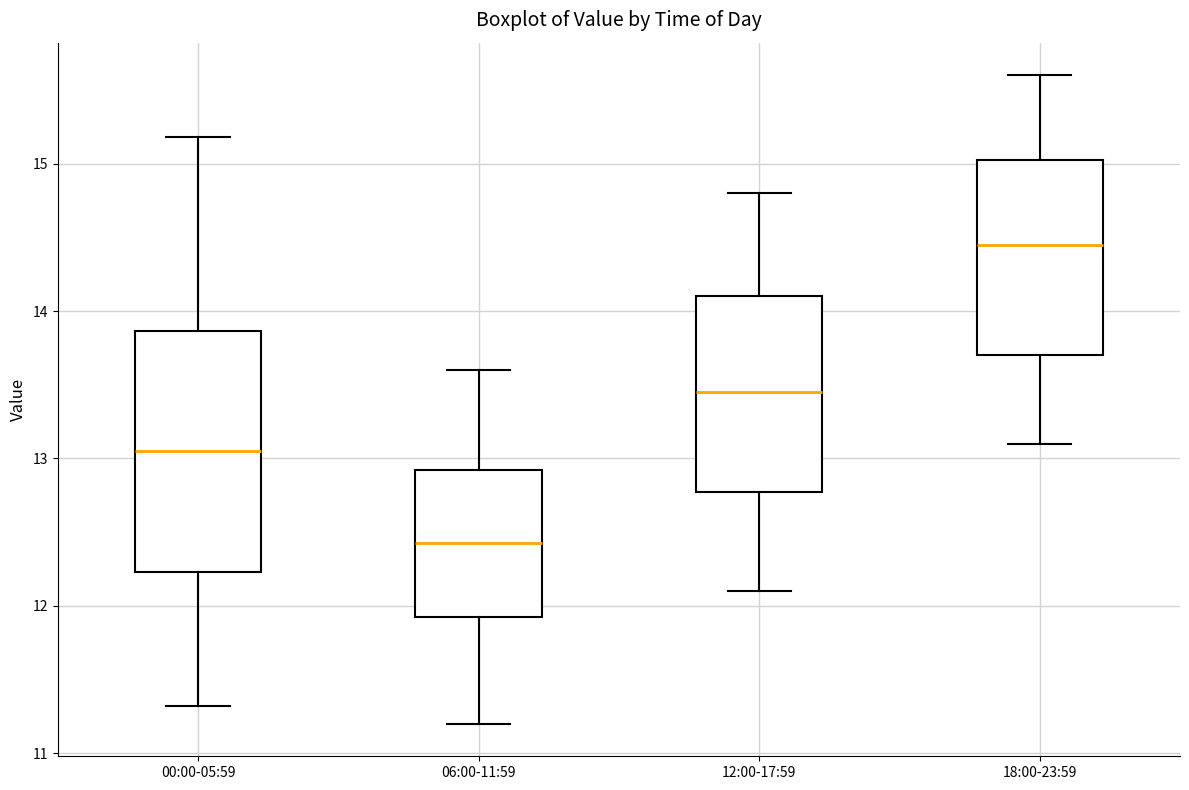

Where does the upper whisker of the box for 18:00-23:59 end on the y-axis? The values are not printed on the chart, so give them approximately, as read against the axis.

15.6